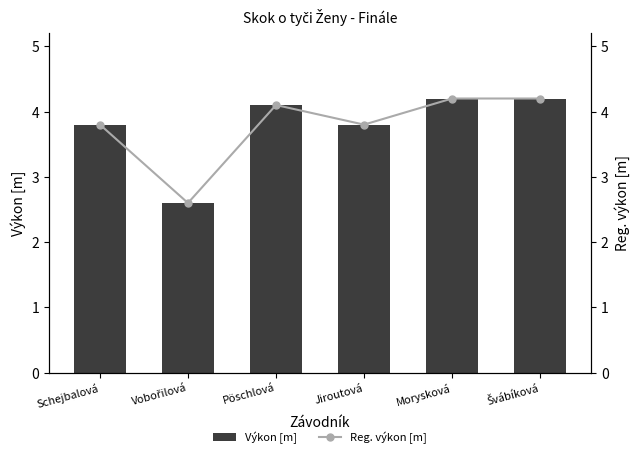

Which series has the largest total across all categories?

Výkon [m]